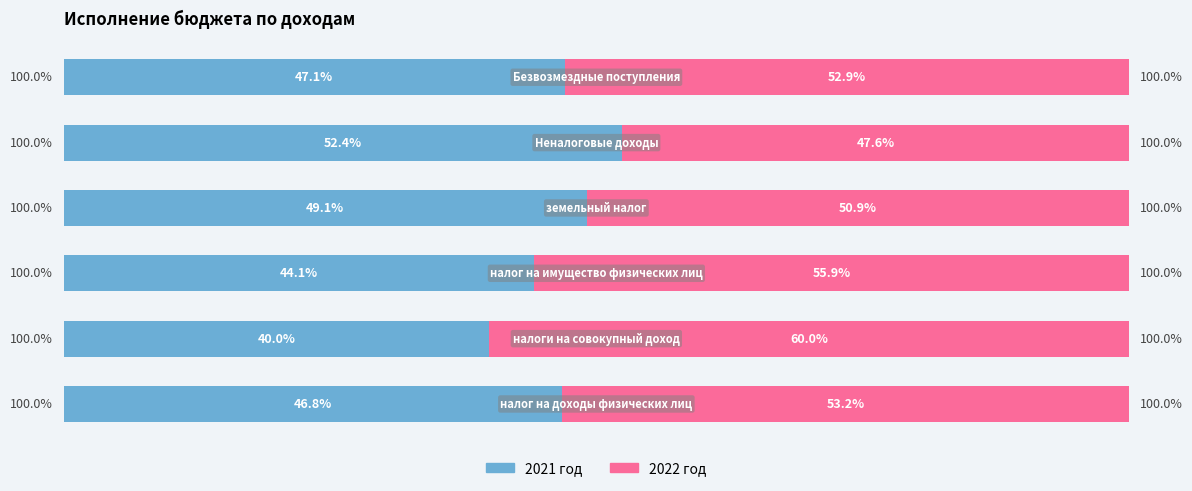

What is the average value of the 2022 год series?

53.4